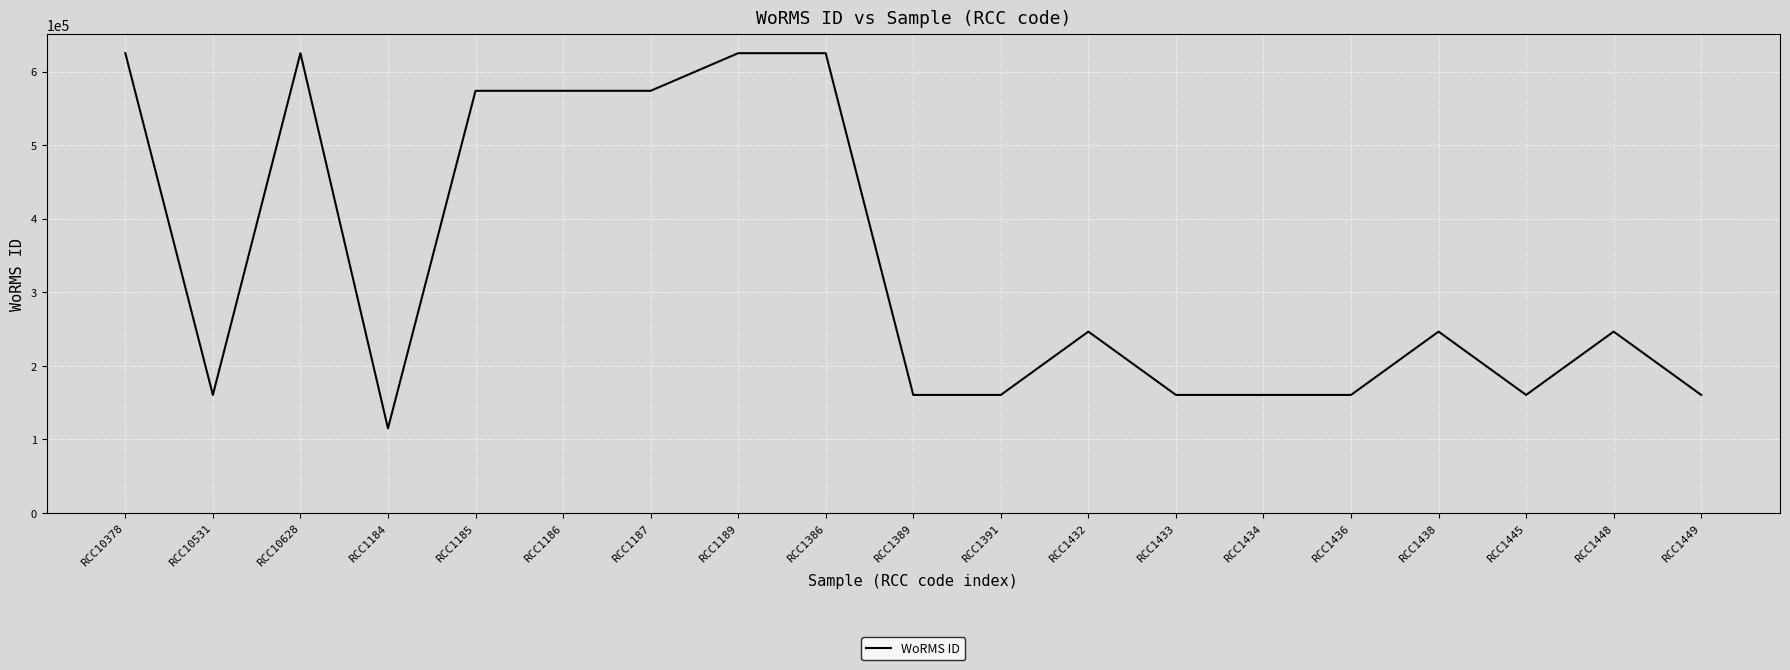

Is it true that the value at RCC1434 is 160564?

True